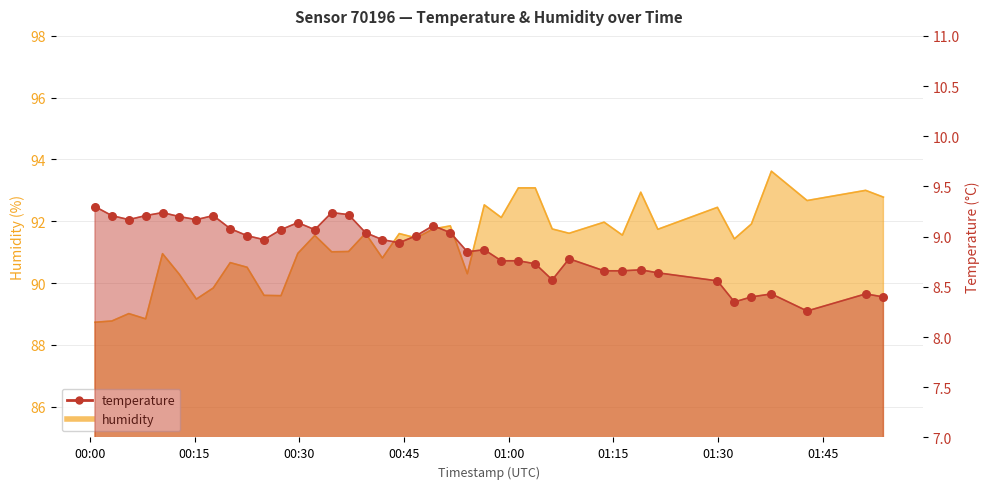

At which category is the sum across all series the highest?

2023-04-30T01:37:39